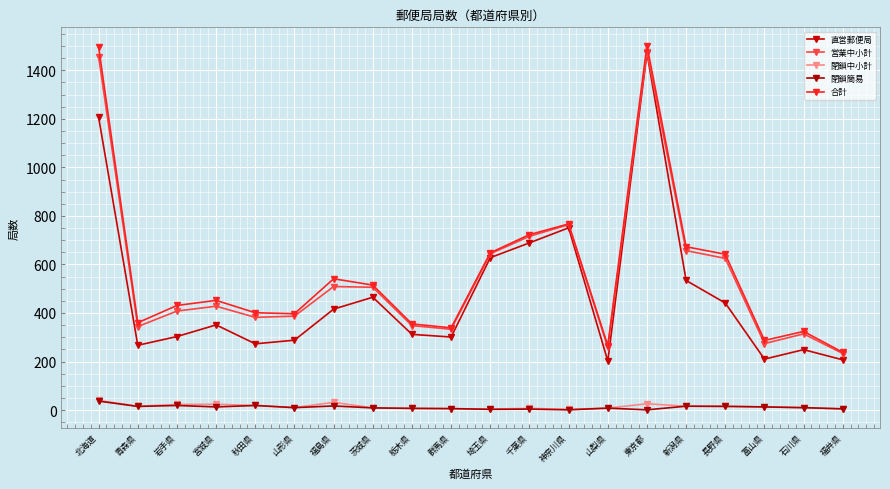

Is the value of 直営郵便局 at 岩手県 greater than the value of 合計 at 青森県?

No